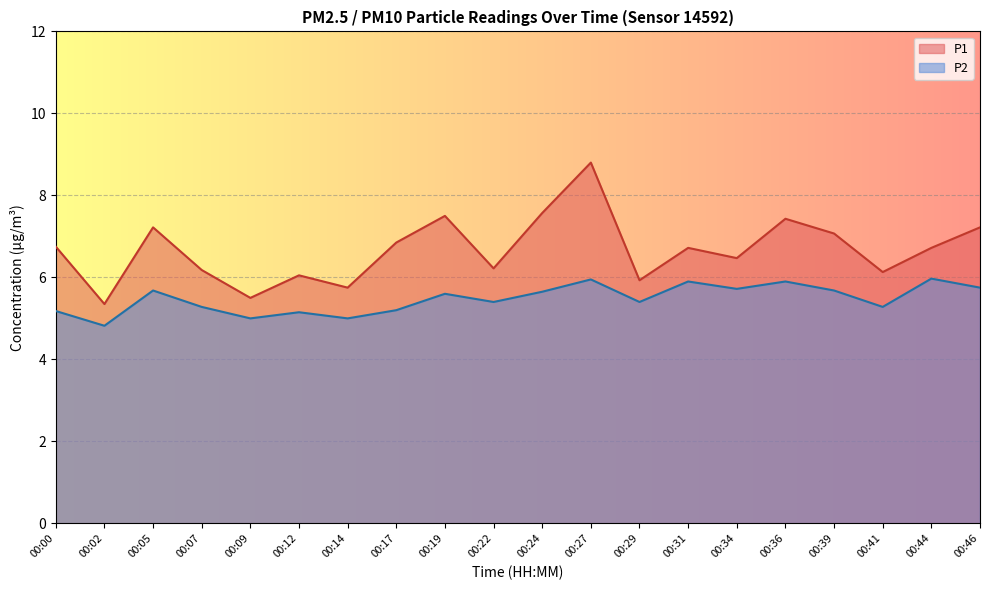

True or false: P2 has more than 1 points higher than both neighbors.

True